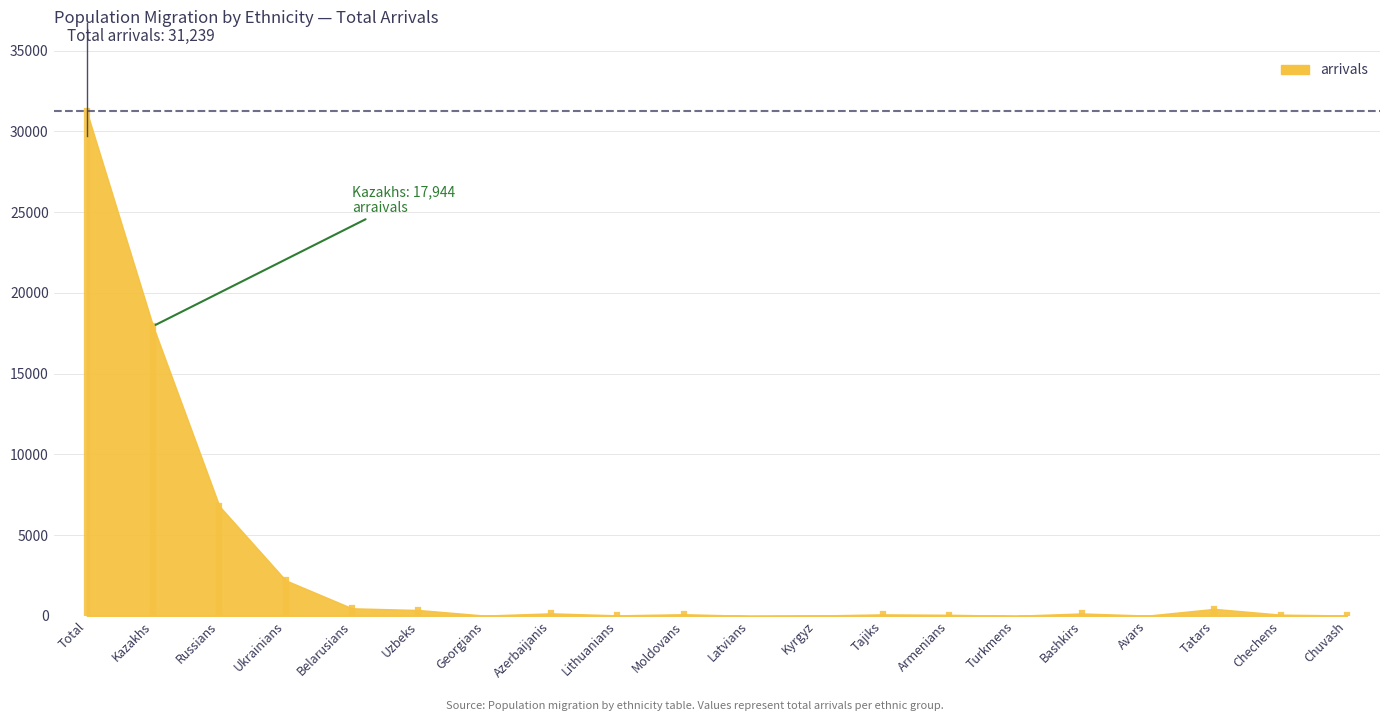

Rank the categories by value from highest to lowest.

Total, Kazakhs, Russians, Ukrainians, Belarusians, Tatars, Uzbeks, Azerbaijanis, Bashkirs, Moldovans, Tajiks, Chechens, Armenians, Lithuanians, Chuvash, Kyrgyz, Georgians, Avars, Turkmens, Latvians